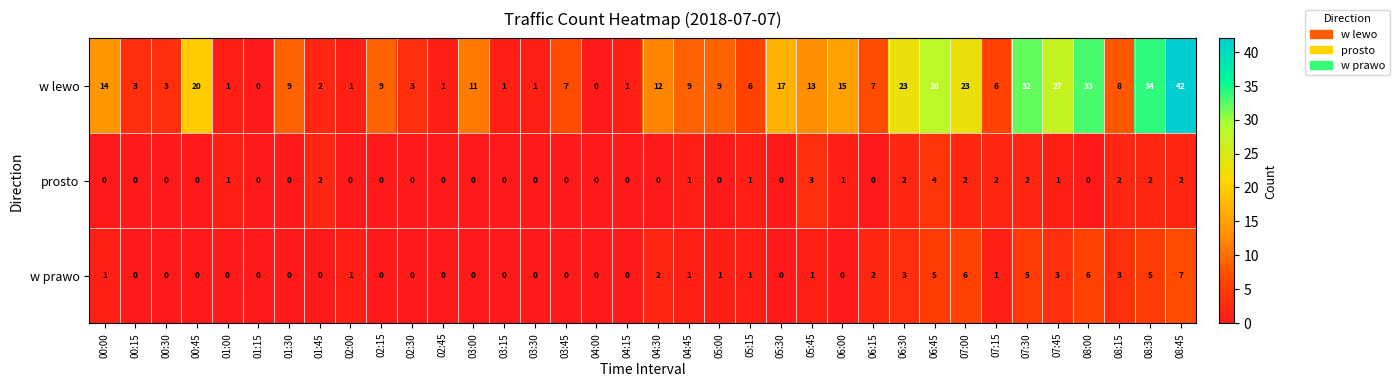

What value does the w prawo series have at 06:45?

5